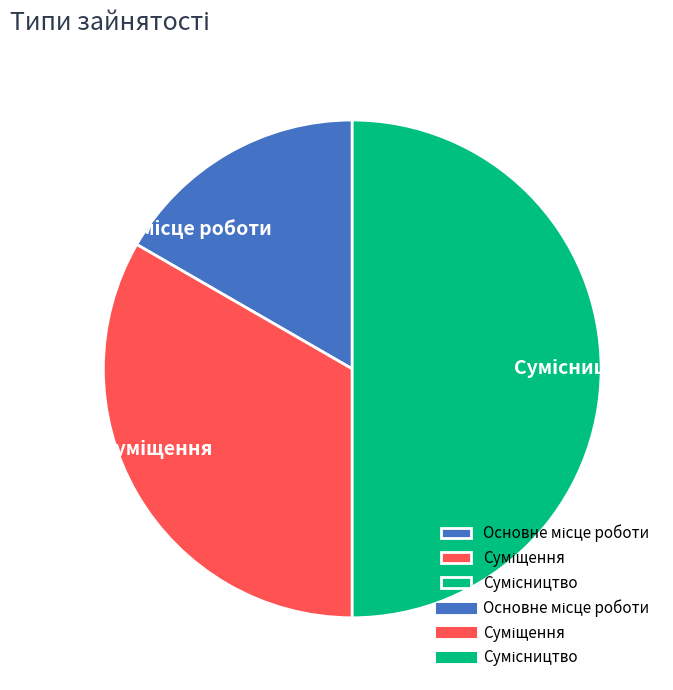

Is there any slice that represents more than half of the pie?

No